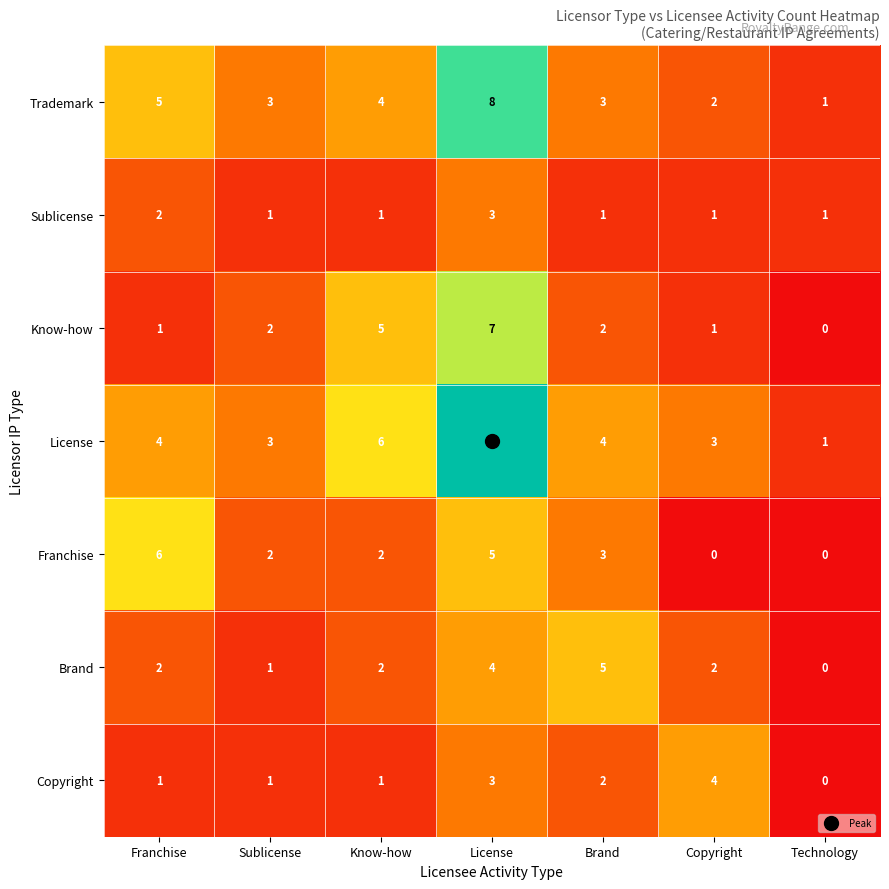

True or false: Sublicense has a value of 0 at Technology.

False